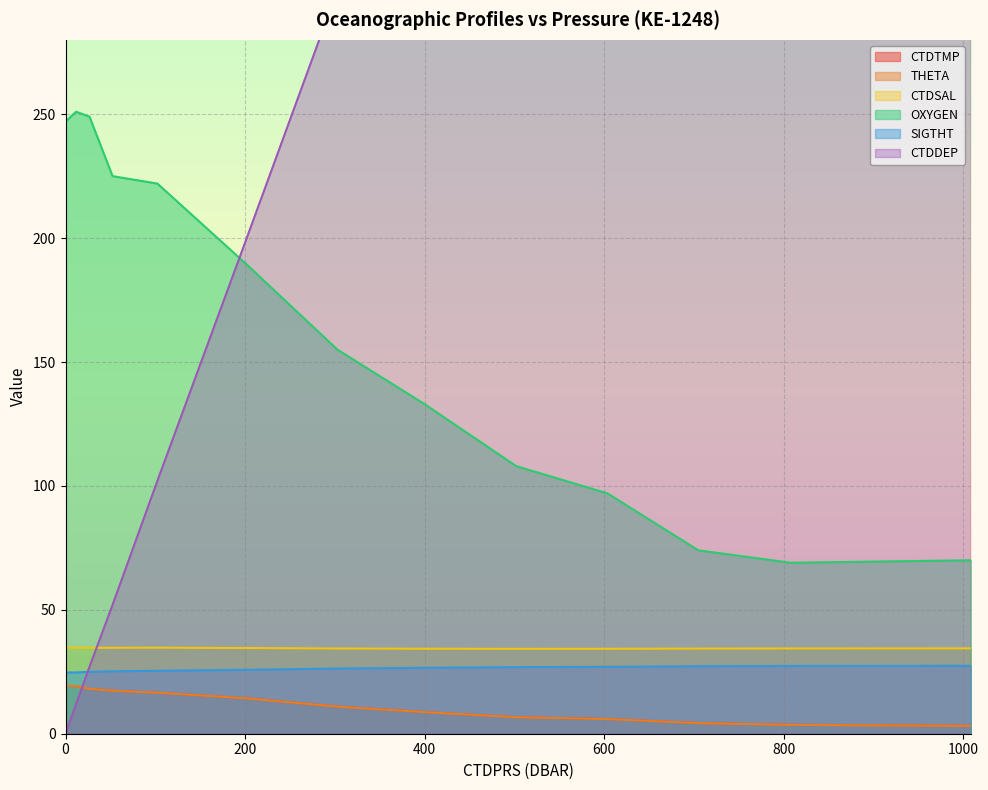

How many data points does each series have?

13